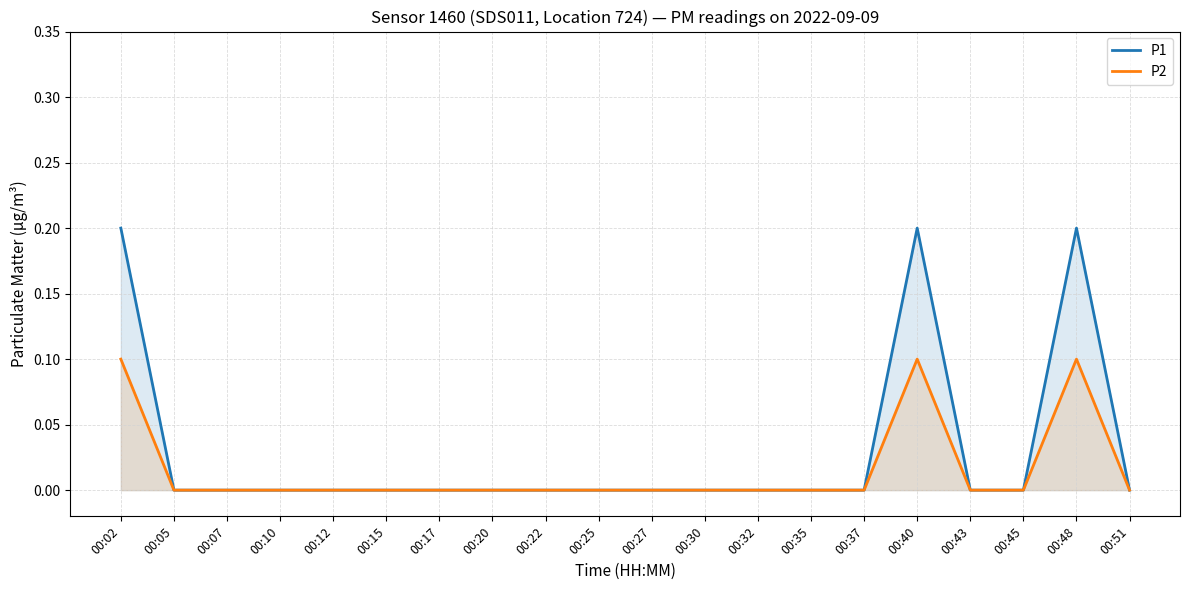

True or false: P2 and P1 intersect in this chart.

False